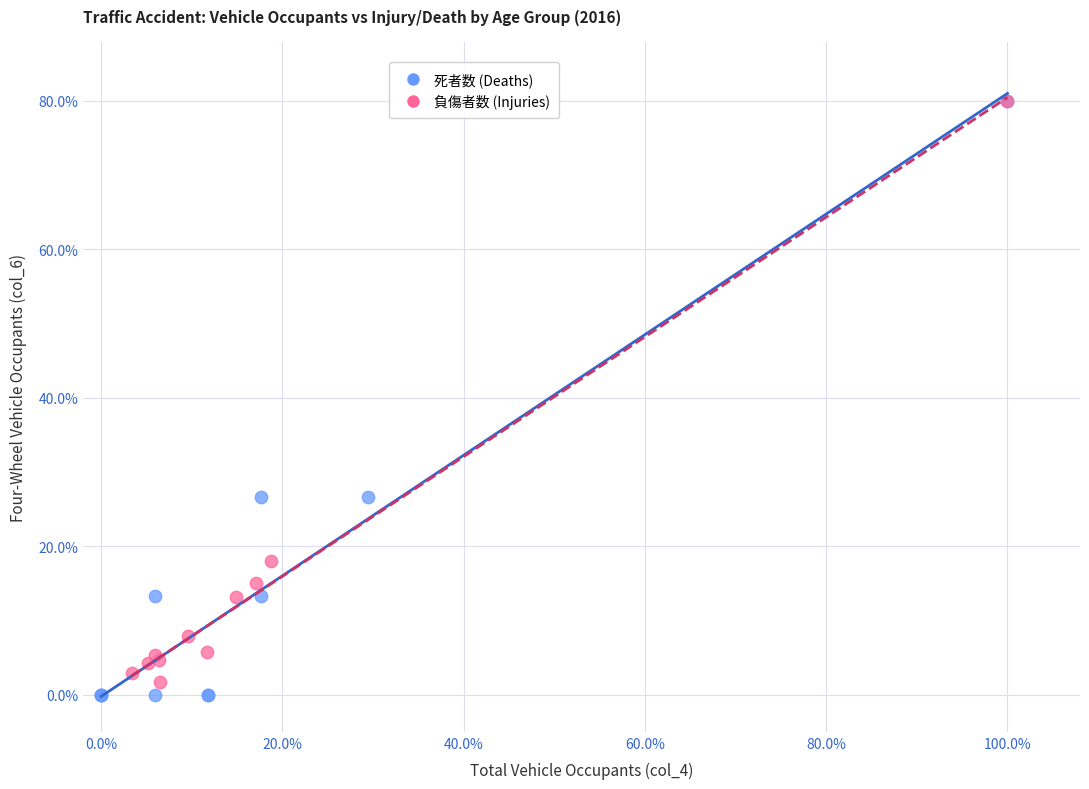

Which series has the widest spread of Y values?

死者数 (Deaths)